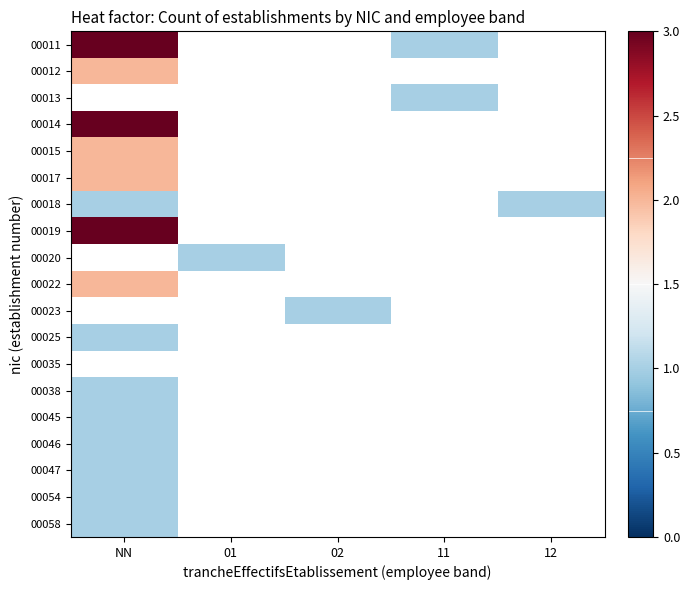

List the labels in order of 00058 value, smallest first.

NN, 01, 02, 11, 12